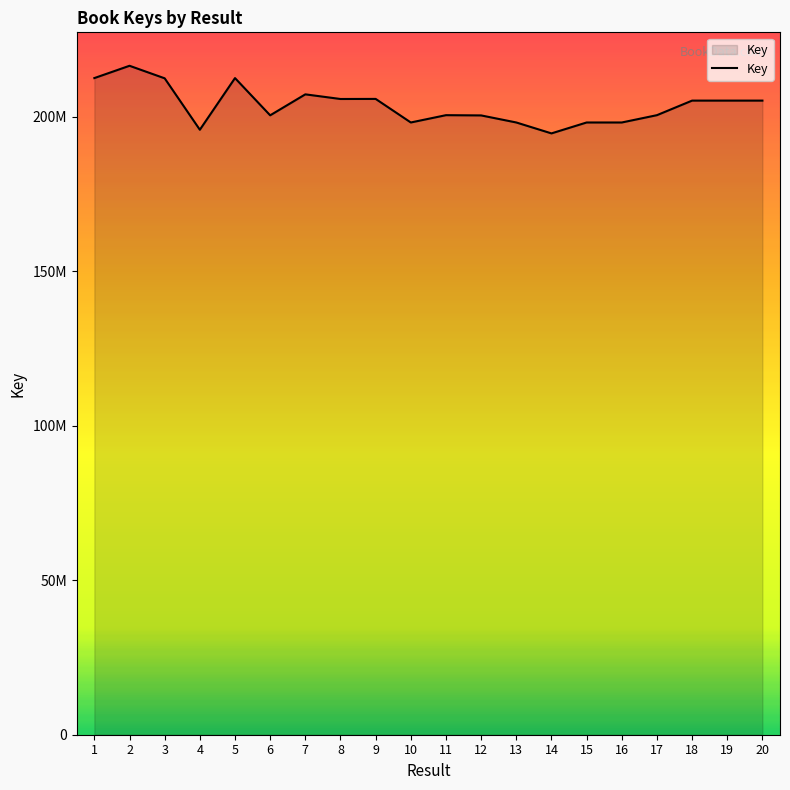

Is it true that the value at 20 is 205185032?

True